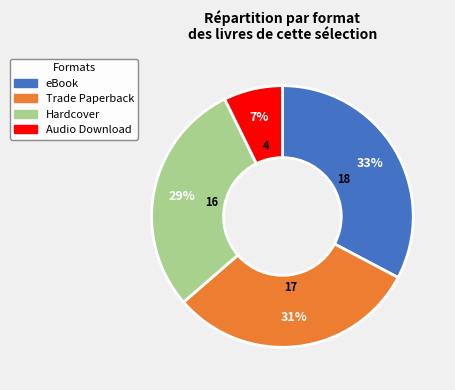

Do Audio Download and Hardcover together represent more than half of the pie?

No